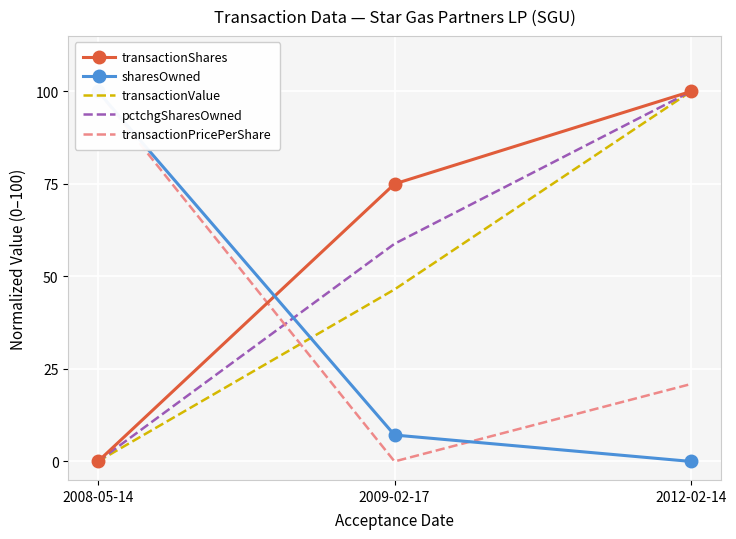

What is the difference between the maximum and minimum values in the pctchgSharesOwned series?

100.0